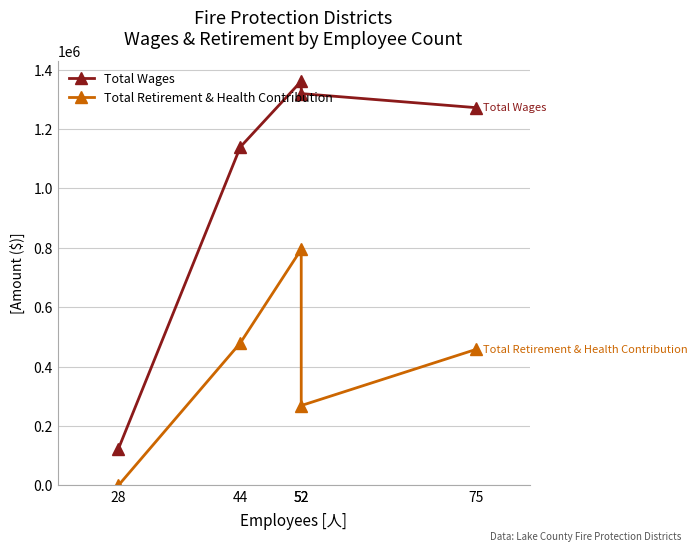

What is the approximate value of Total Wages at 52?

1361011